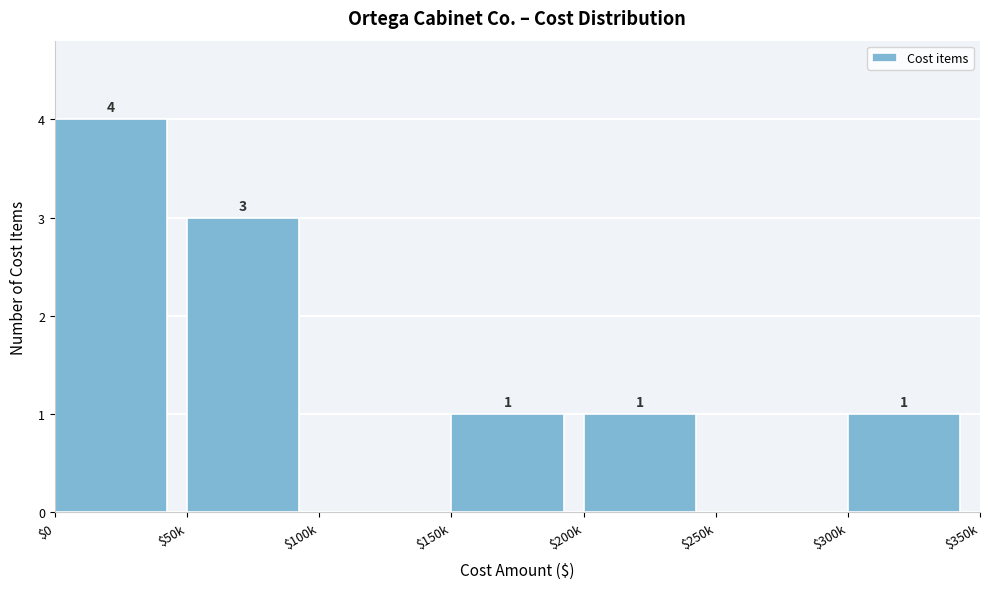

What is the maximum value shown in the chart?

4